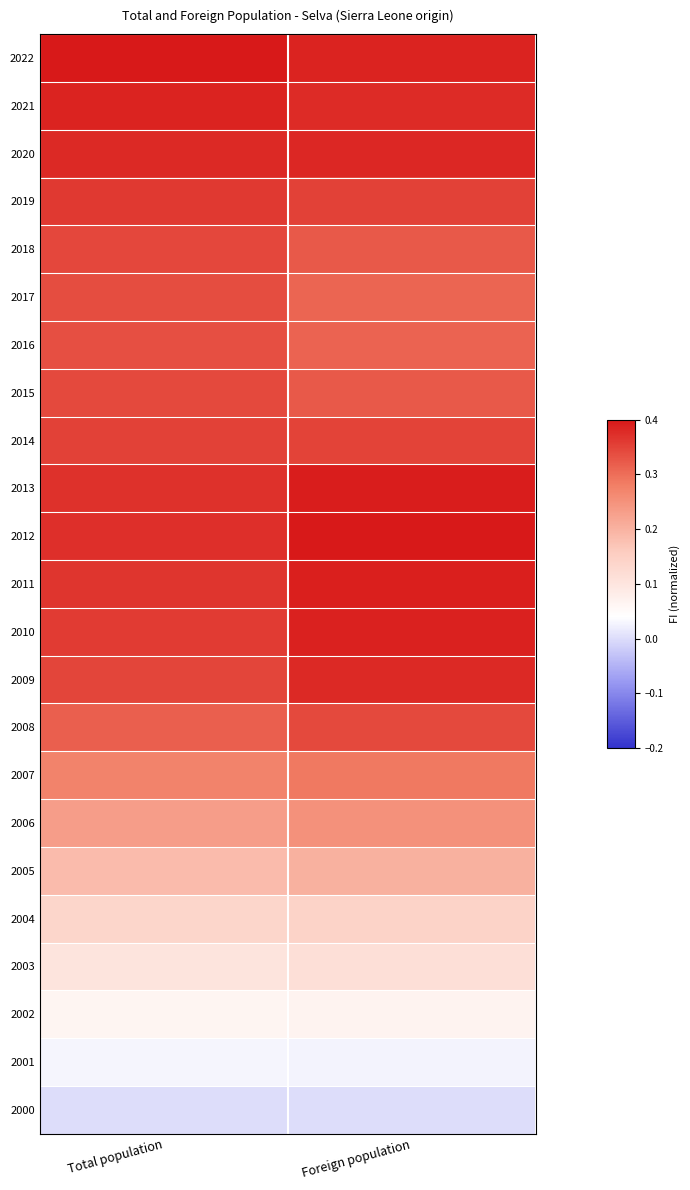

What is the maximum value shown in the chart?

0.4